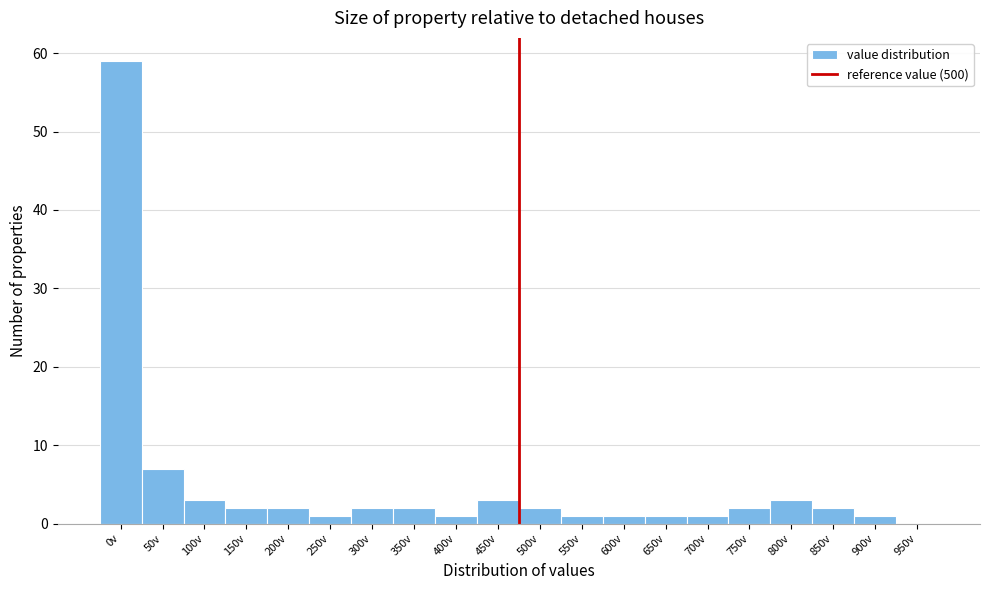

Reading right to left, list all the values displayed in this chart.

950v=0	900v=1	850v=2	800v=3	750v=2	700v=1	650v=1	600v=1	550v=1	500v=2	450v=3	400v=1	350v=2	300v=2	250v=1	200v=2	150v=2	100v=3	50v=7	0v=59